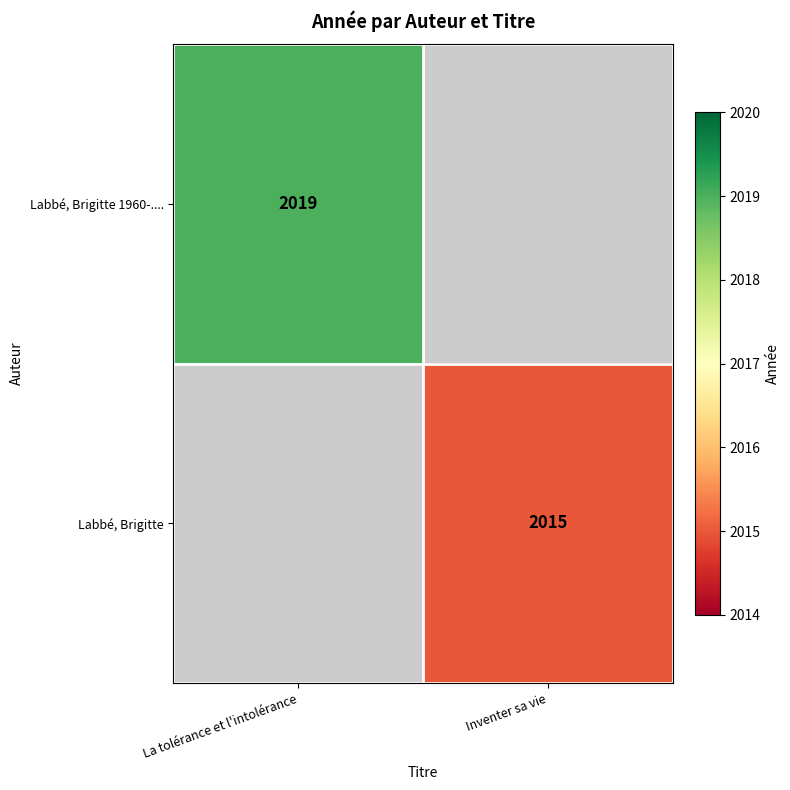

Which category has the highest value across all series?

La tolérance et l'intolérance